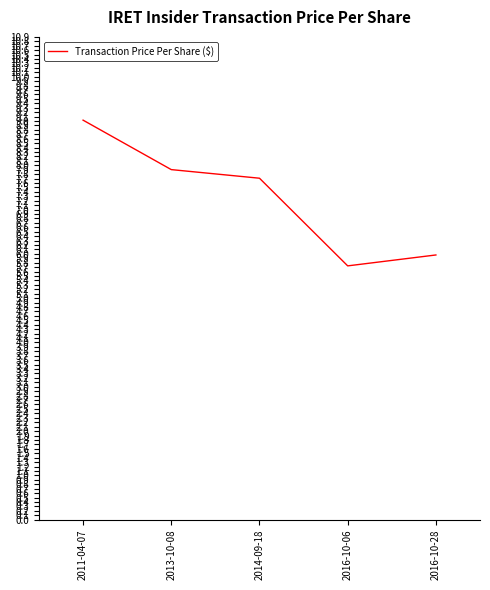

Reading left to right, transcribe all the data shown in this chart.

9.0	7.9	7.7	5.7	6.0